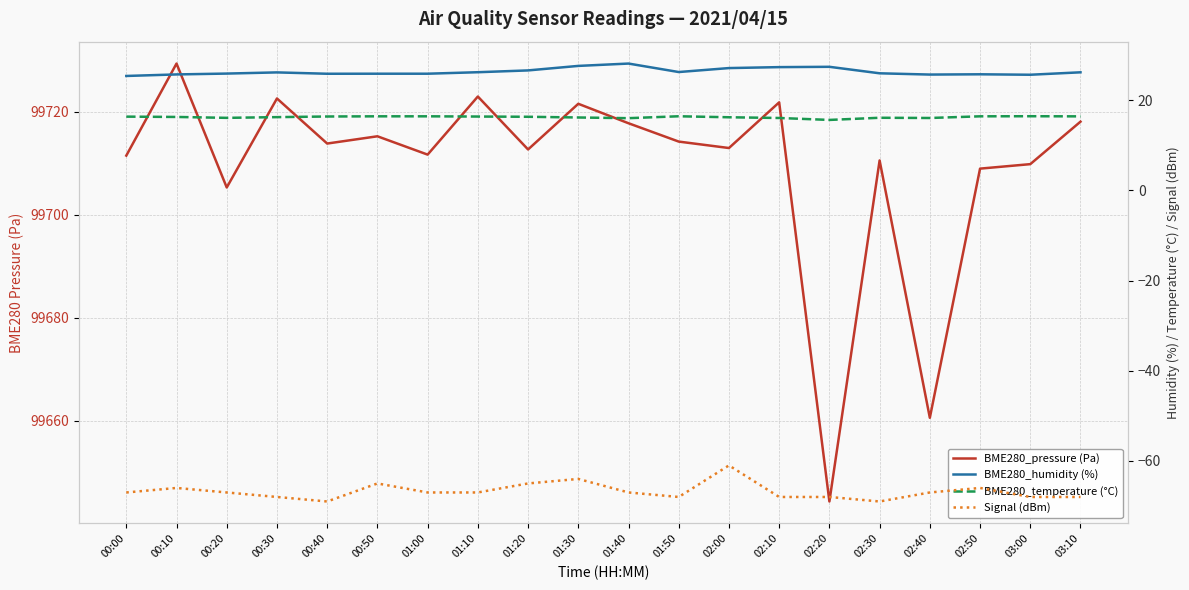

Reading left to right, extract all data points from this chart.

BME280_pressure (Pa): 99711.5	99729.3	99705.3	99722.6	99713.8	99715.2	99711.7	99722.9	99712.7	99721.5	99717.8	99714.2	99712.9	99721.8	99644.3	99710.5	99660.6	99708.9	99709.8	99718.1
BME280_humidity (%): 25.4	25.7	25.9	26.2	25.9	25.9	25.9	26.2	26.6	27.6	28.1	26.2	27.1	27.3	27.4	26.0	25.7	25.7	25.6	26.2
BME280_temperature (°C): 16.4	16.3	16.1	16.2	16.4	16.4	16.4	16.4	16.3	16.2	16.0	16.4	16.2	16.1	15.6	16.1	16.1	16.4	16.4	16.4
Signal (dBm): -67.0	-66.0	-67.0	-68.0	-69.0	-65.0	-67.0	-67.0	-65.0	-64.0	-67.0	-68.0	-61.0	-68.0	-68.0	-69.0	-67.0	-66.0	-68.0	-68.0